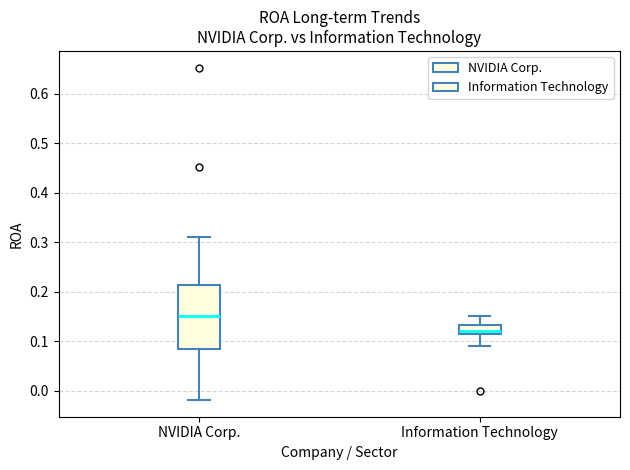

Which box is the tallest, from its lower edge to its upper edge?

NVIDIA Corp.